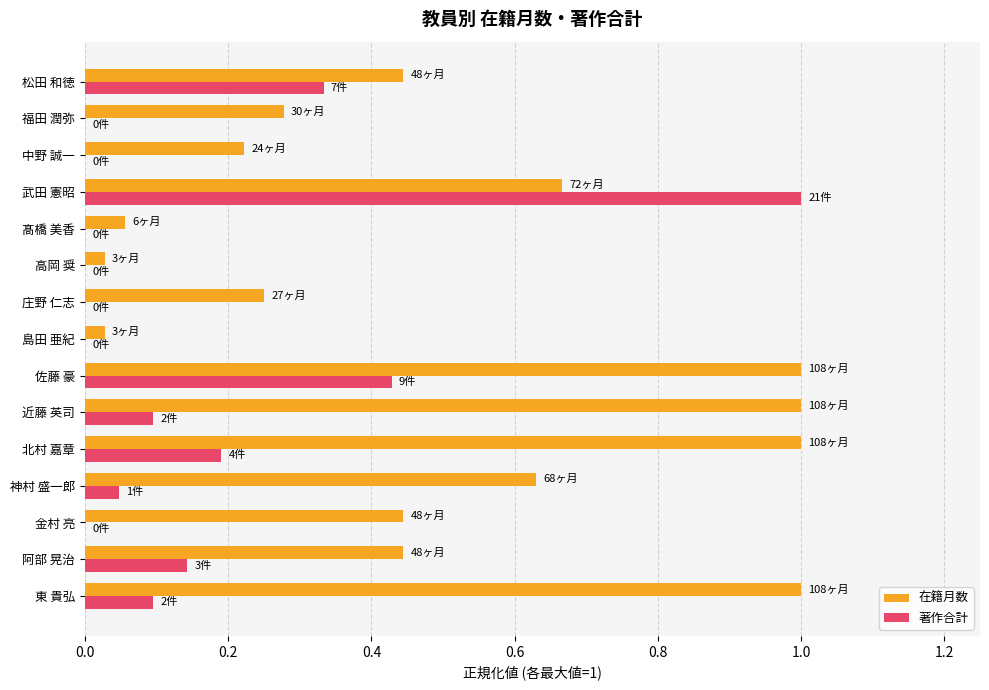

What is the sum of all 在籍月数 values?

7.5